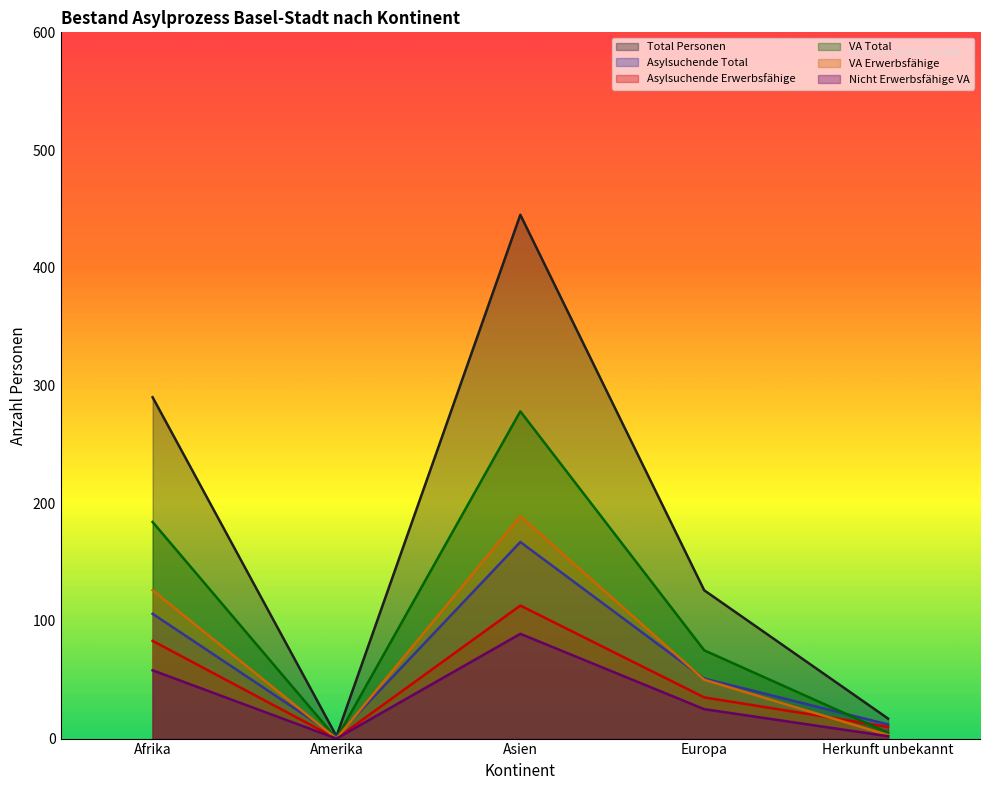

Which label corresponds to the largest value in the chart?

Asien